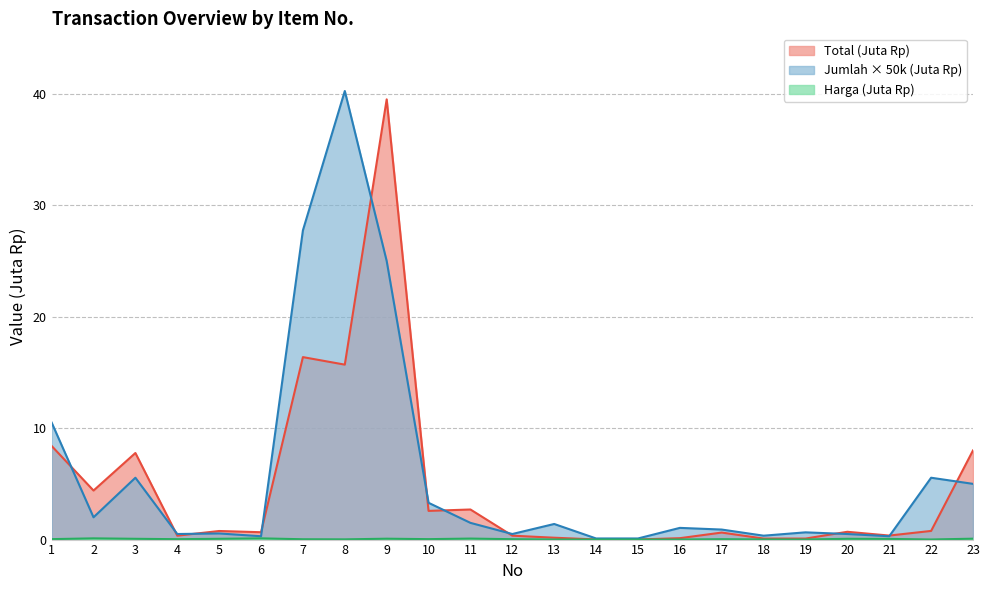

At which category does Total reach its first local peak?

3